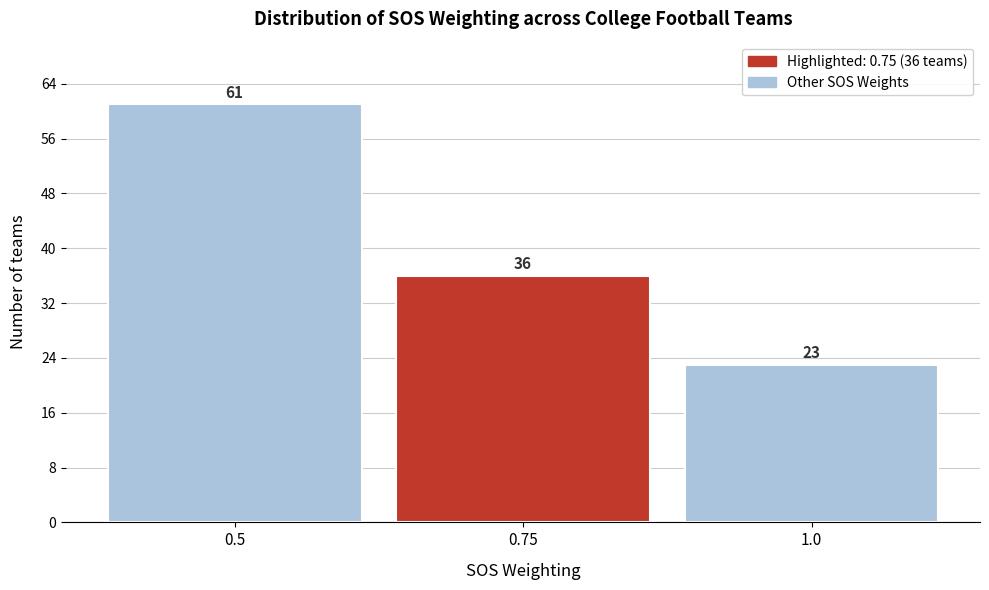

Reading left to right, extract all data points from this chart.

0.5=61	0.75=36	1.0=23